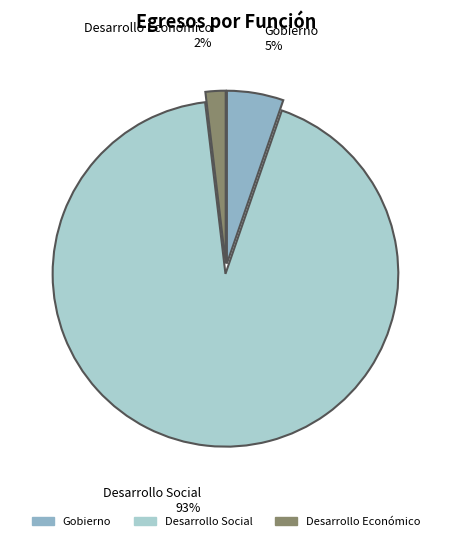

Is Gobierno the majority of the pie?

No